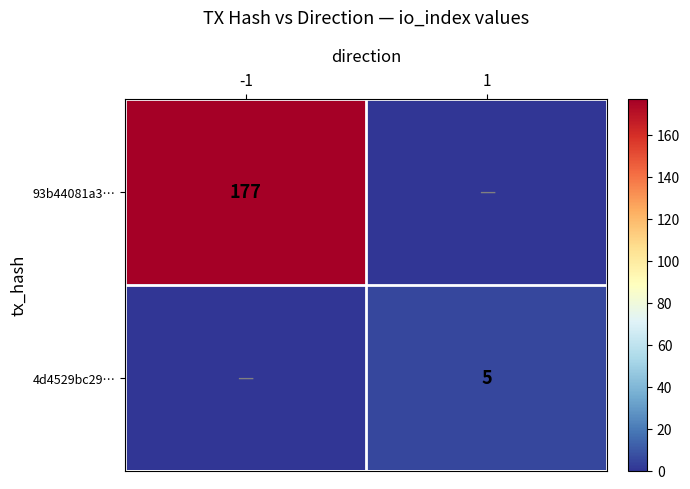

The 93b44081a3… series shows 242 at -1. True or false?

False